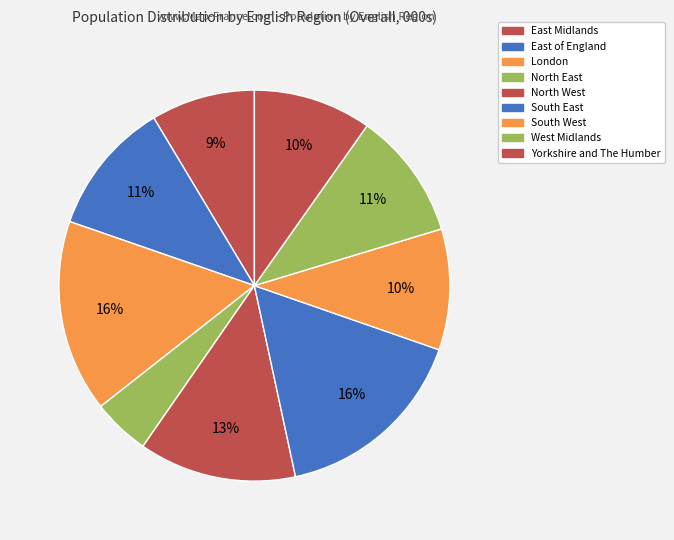

How many segments does this pie chart have?

9